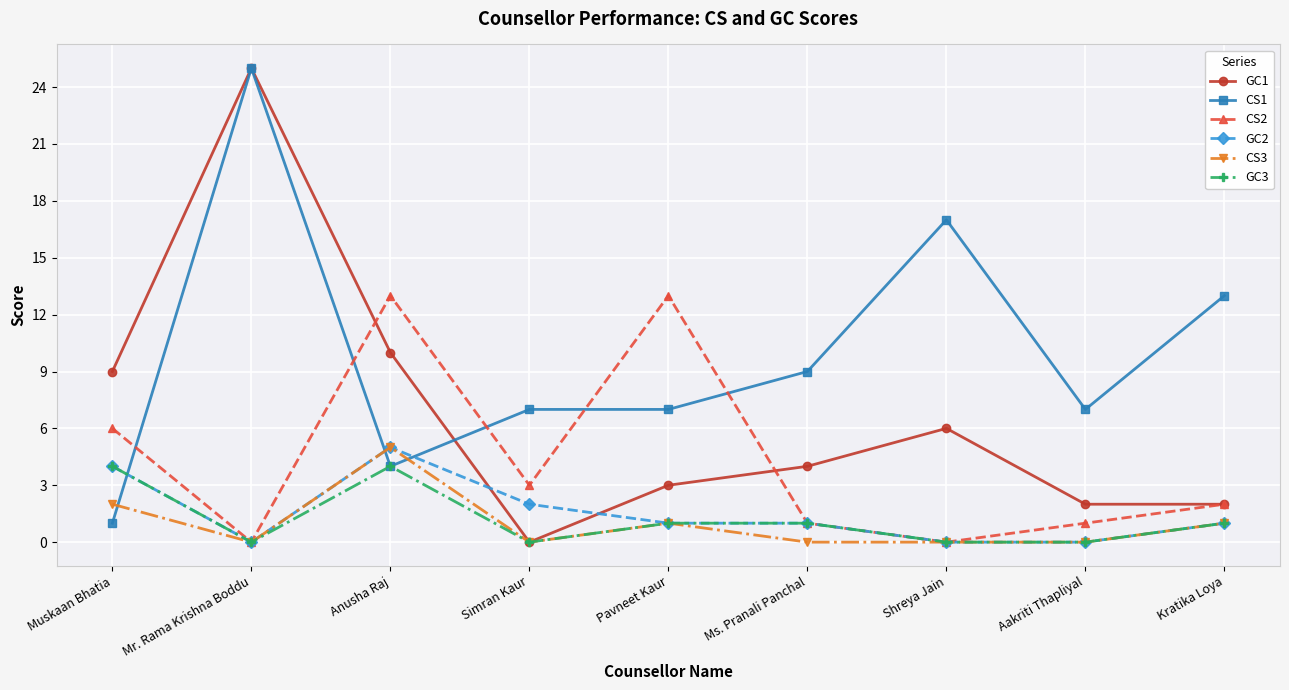

What is the total value across all series at Aakriti Thapliyal?

10